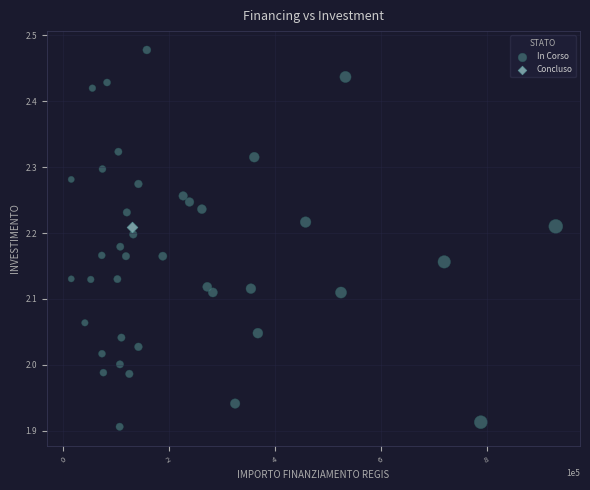

What are all the series names shown in the legend?

In Corso, Concluso